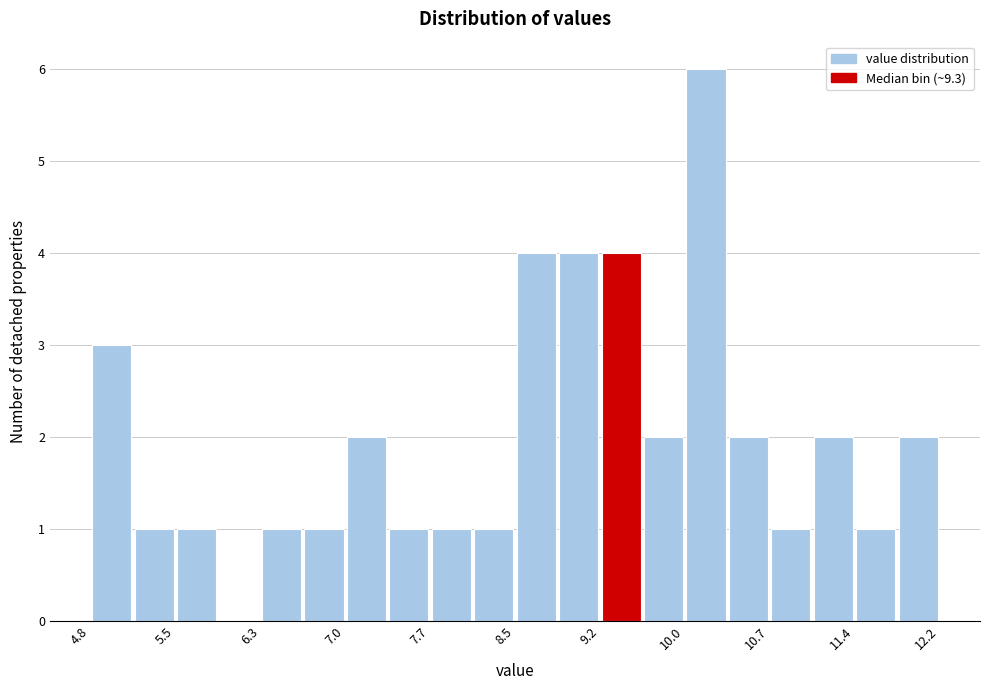

Read against the x-axis, roughly where is the centre of the tallest bar?

10.1